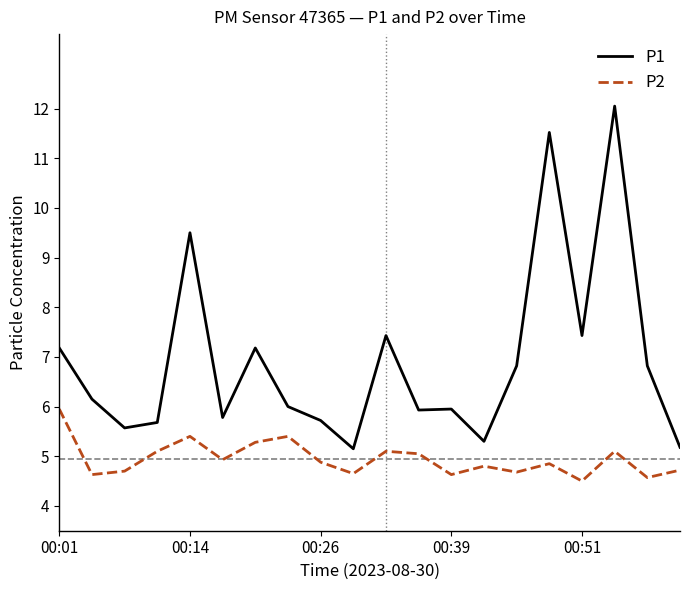

What is the difference between the maximum and minimum values in the P1 series?

6.9